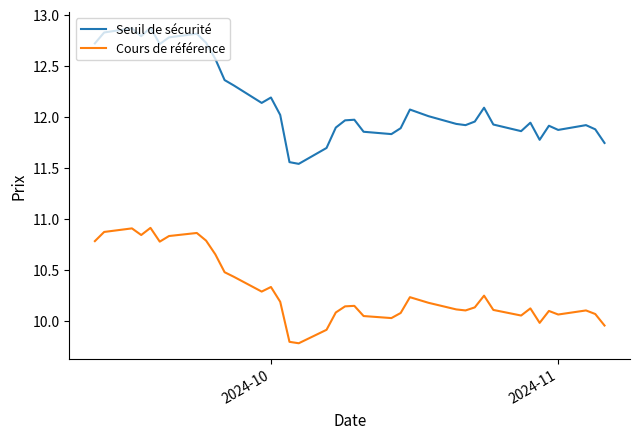

What is the greatest value displayed?

12.9